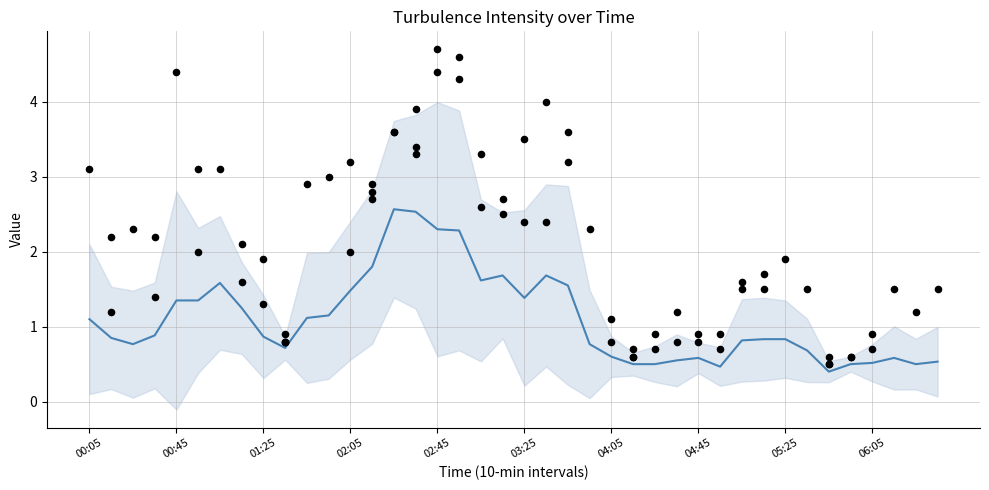

Which has a higher value, 02:45 or 34?

02:45